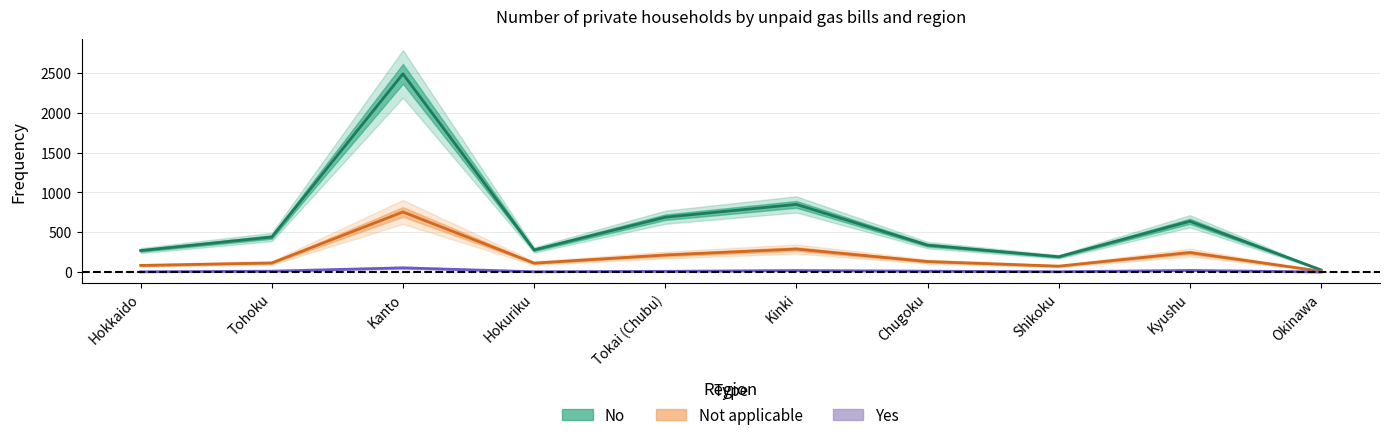

Reading left to right, list all the values displayed in this chart.

No: Hokkaido=269	Tohoku=439	Kanto=2489	Hokuriku=277	Tokai (Chubu)=688	Kinki=849	Chugoku=337	Shikoku=191	Kyushu=637	Okinawa=26
Not applicable: Hokkaido=82	Tohoku=113	Kanto=754	Hokuriku=111	Tokai (Chubu)=213	Kinki=288	Chugoku=131	Shikoku=73	Kyushu=244	Okinawa=10
Yes: Hokkaido=2	Tohoku=10	Kanto=52	Hokuriku=3	Tokai (Chubu)=8	Kinki=18	Chugoku=10	Shikoku=3	Kyushu=19	Okinawa=0